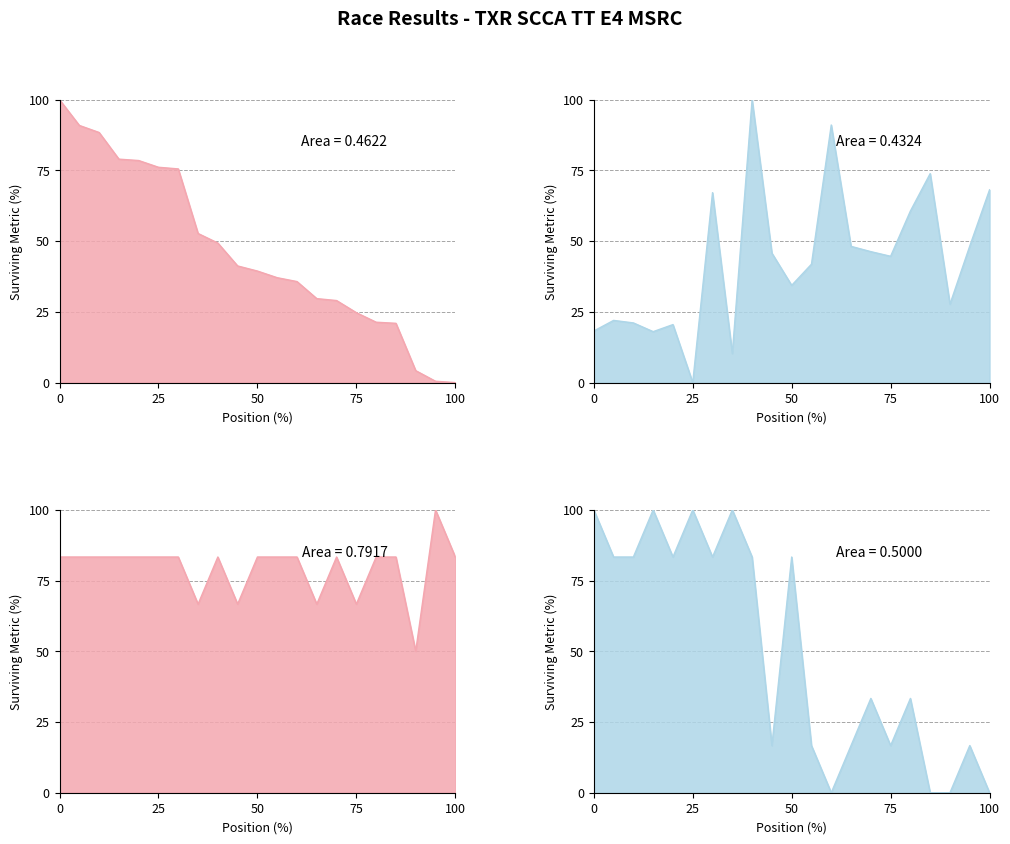

At how many categories does at least one series exceed 65?

20